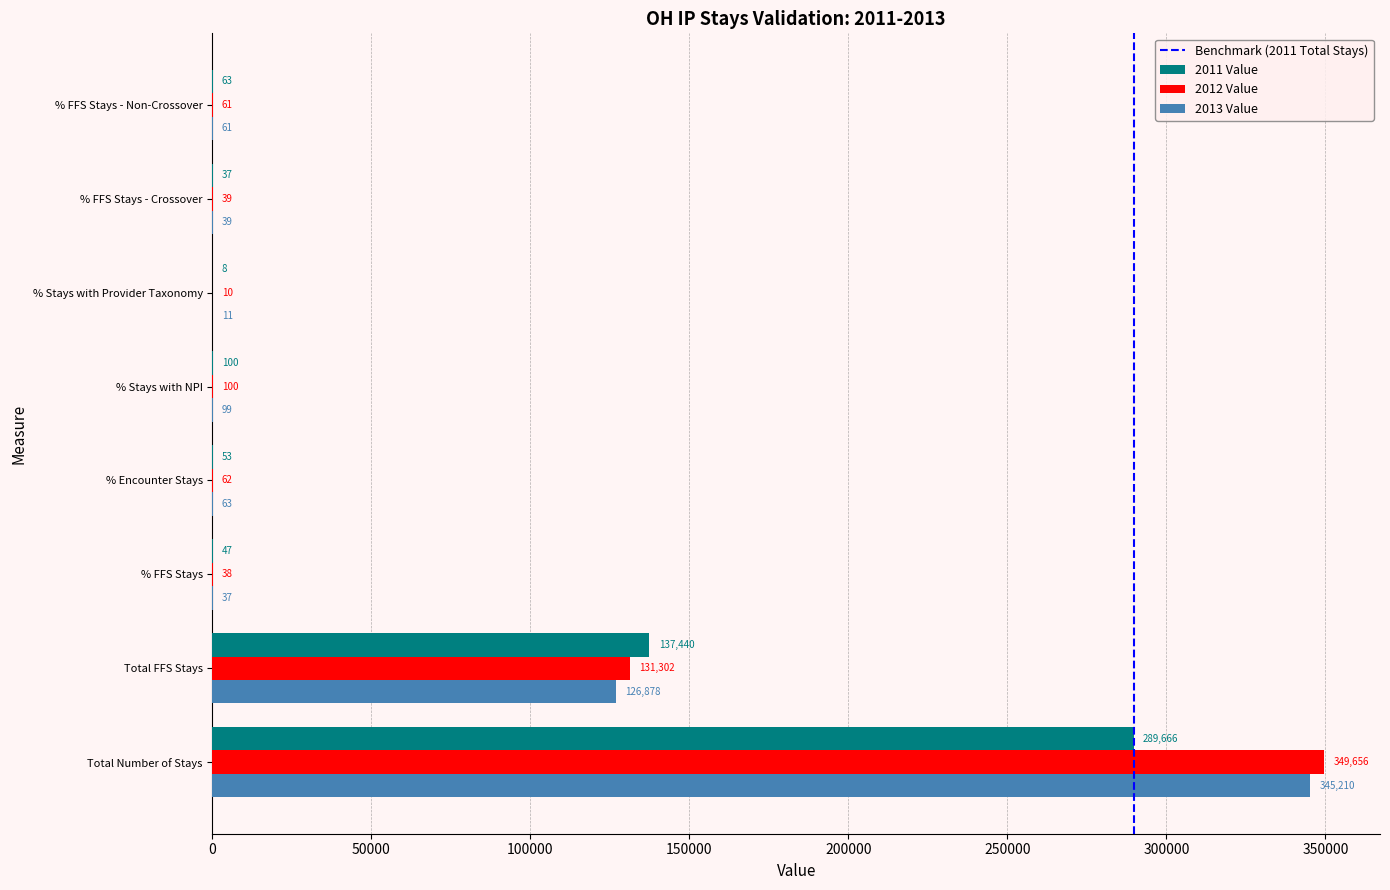

Is the value of 2011 Value at % FFS Stays - Non-Crossover greater than the value of 2013 Value at % Stays with NPI?

No